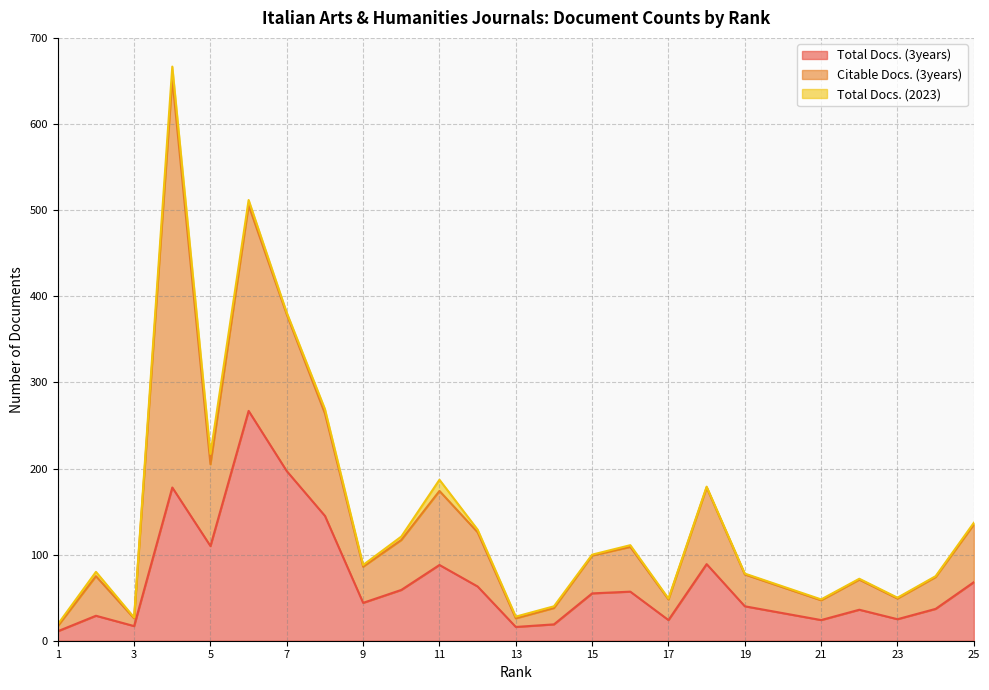

True or false: Total Docs. (3years) and Total Docs. (2023) intersect in this chart.

False